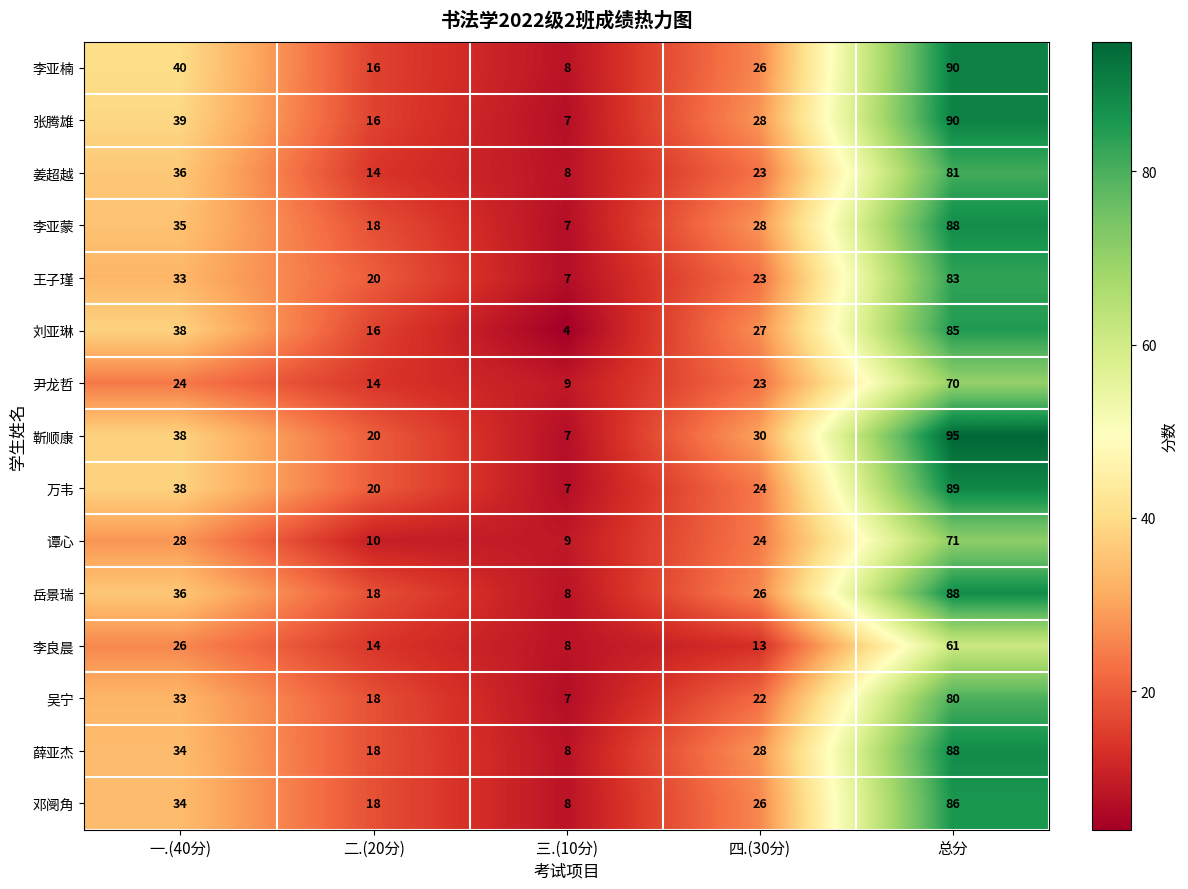

Is it true that 谭心 equals 9 at 三.(10分)?

True